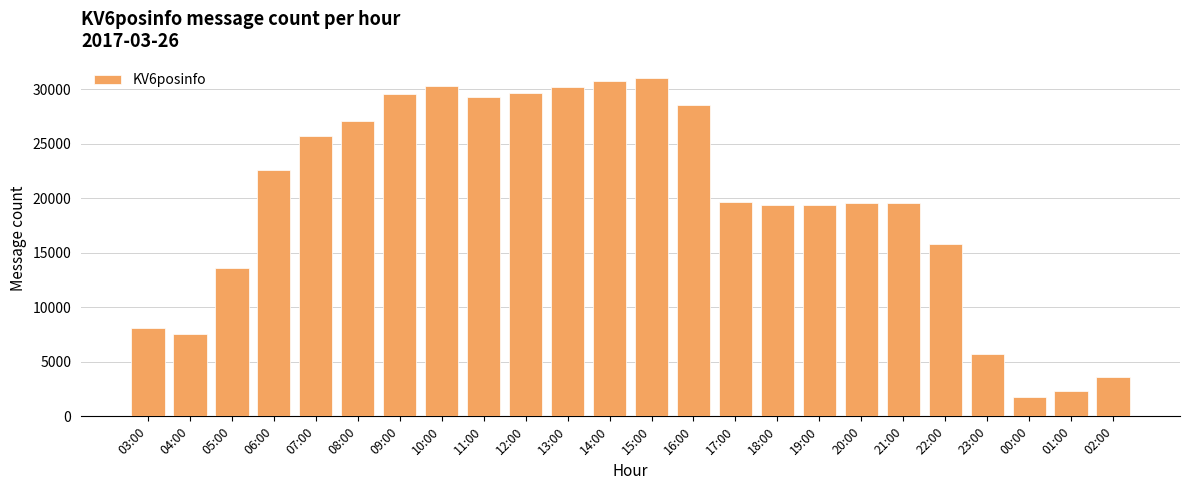

What is the difference between the values at 23:00 and 07:00?

20048